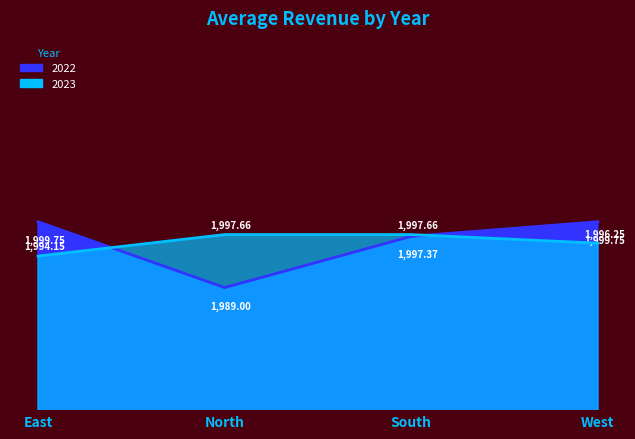

Does the chart have visible grid lines?

No